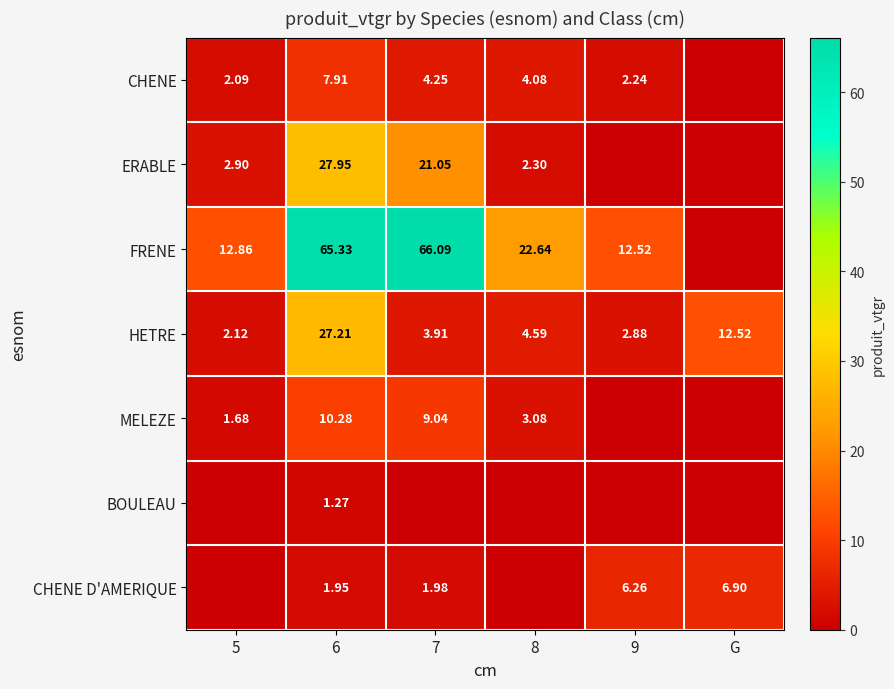

Is the value of HETRE at 9 greater than the value of BOULEAU at 6?

Yes